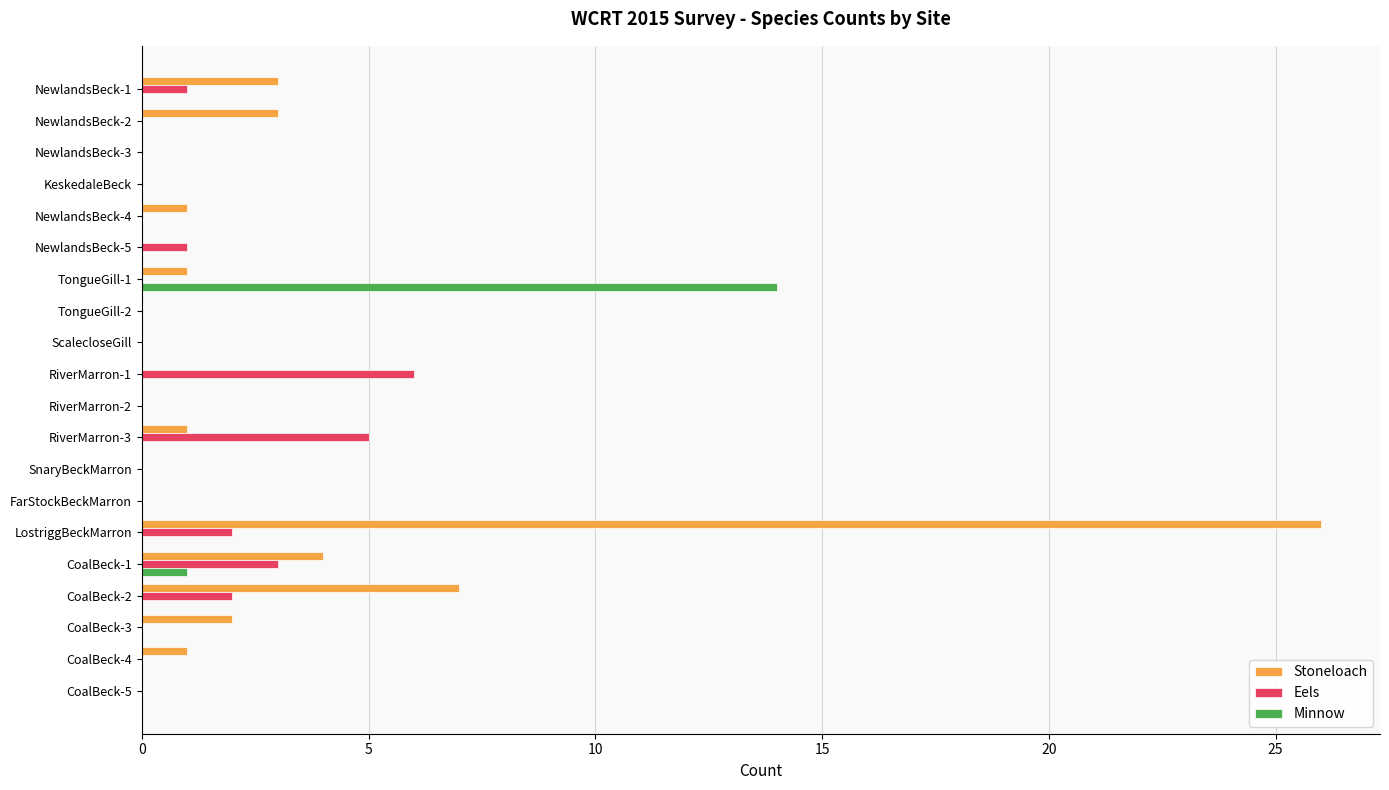

What is the sum of all Minnow values?

15